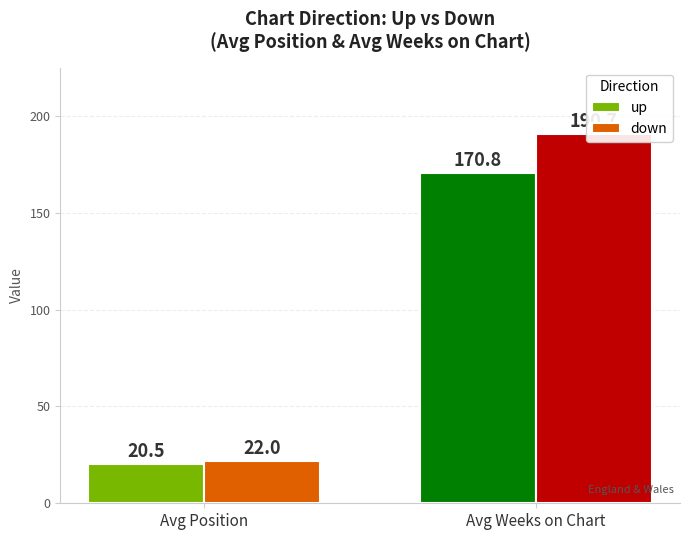

What is the difference between the maximum and minimum values in the up series?

150.3